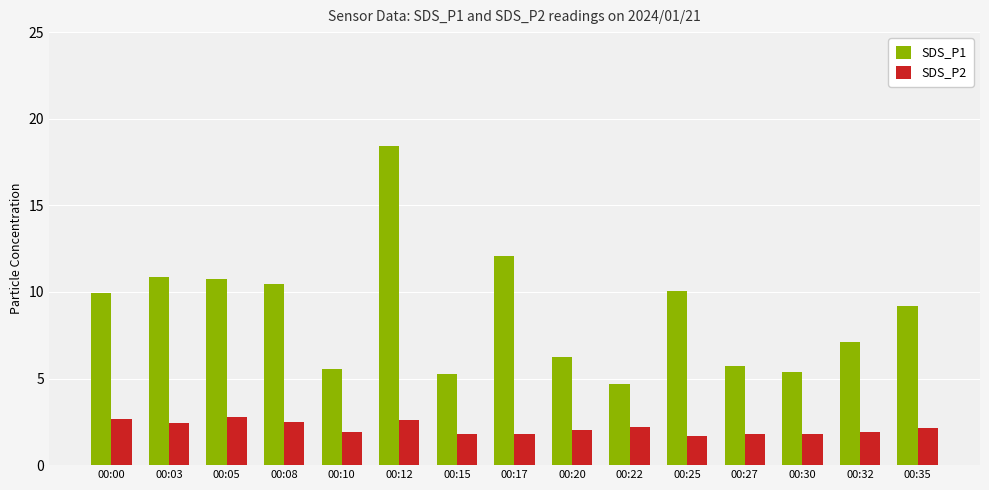

Count the number of data series in this chart.

2